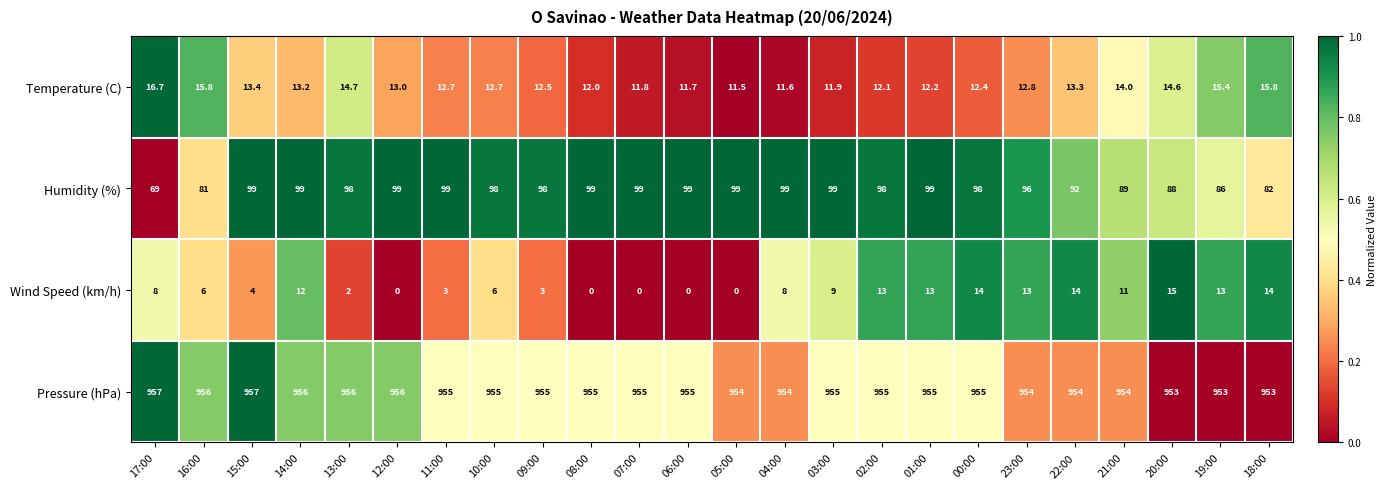

What is the difference between the second highest and minimum values in the Pressure (hPa) series?

4.0